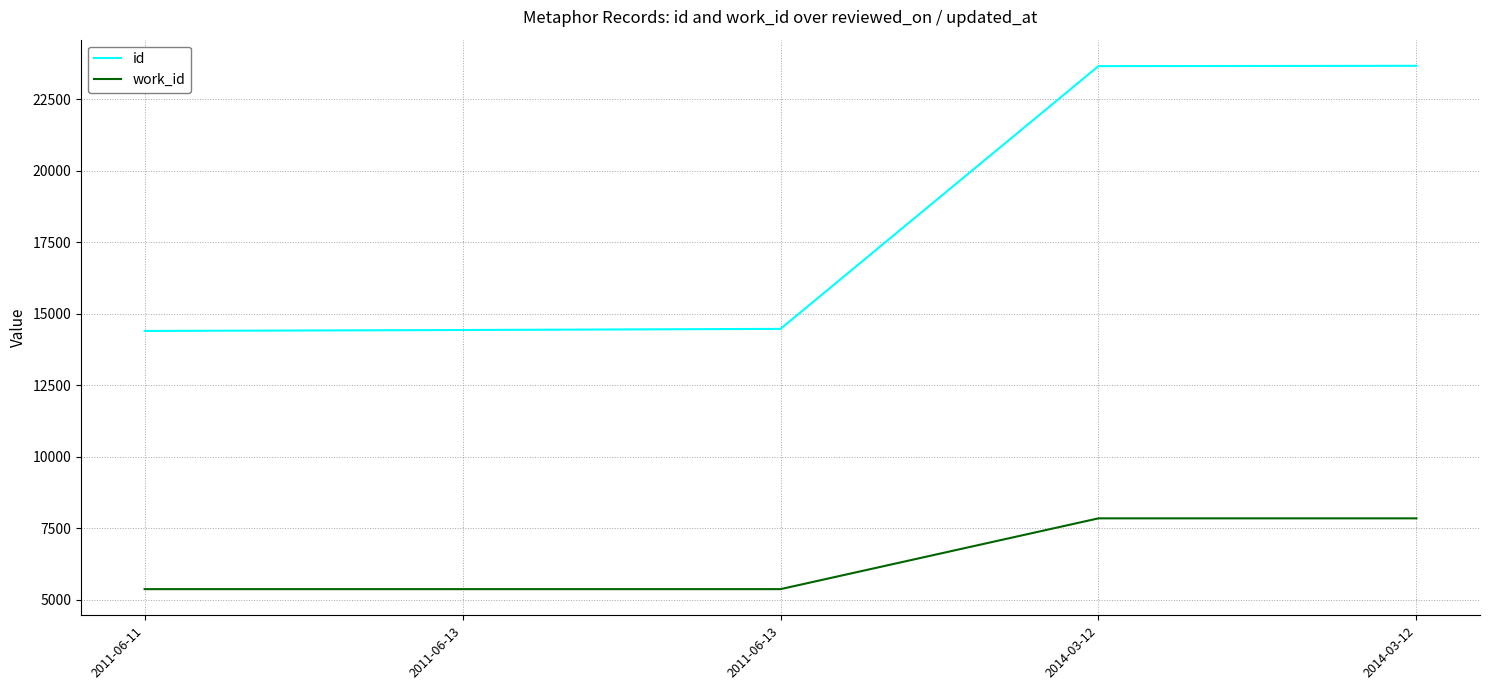

What is the value of the id point at the 1st from the left?

14392